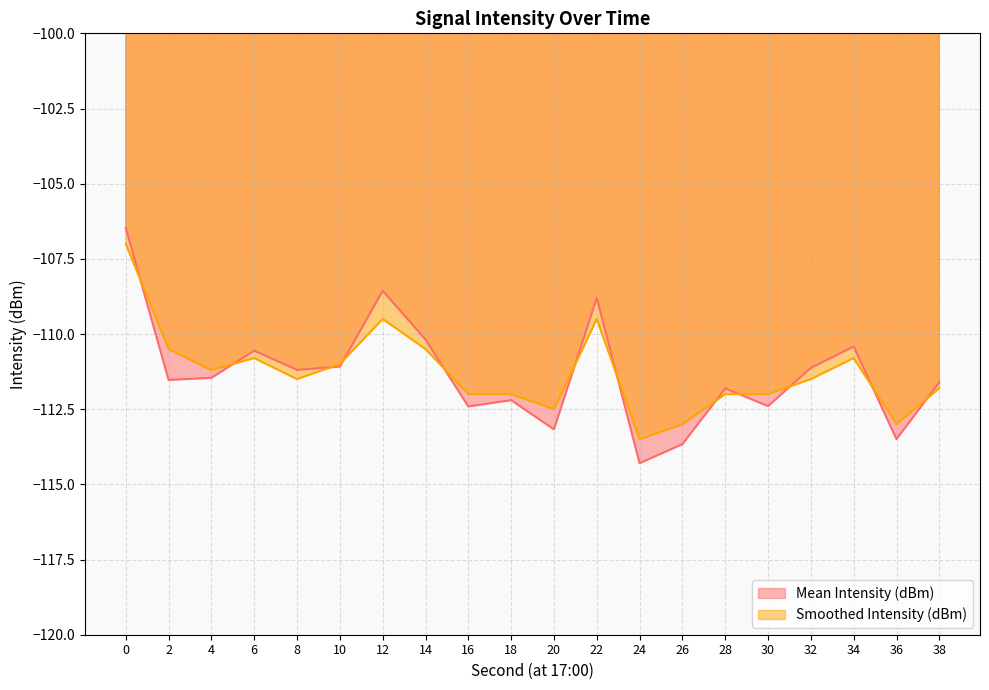

Reading left to right, list all the values displayed in this chart.

Mean Intensity (dBm): -106.5	-111.5	-111.5	-110.6	-111.2	-111.1	-108.6	-110.2	-112.4	-112.2	-113.2	-108.8	-114.3	-113.7	-111.8	-112.4	-111.1	-110.4	-113.5	-111.6
Smoothed Intensity (dBm): -107.0	-110.5	-111.2	-110.8	-111.5	-111.0	-109.5	-110.5	-112.0	-112.0	-112.5	-109.5	-113.5	-113.0	-112.0	-112.0	-111.5	-110.8	-113.0	-111.8